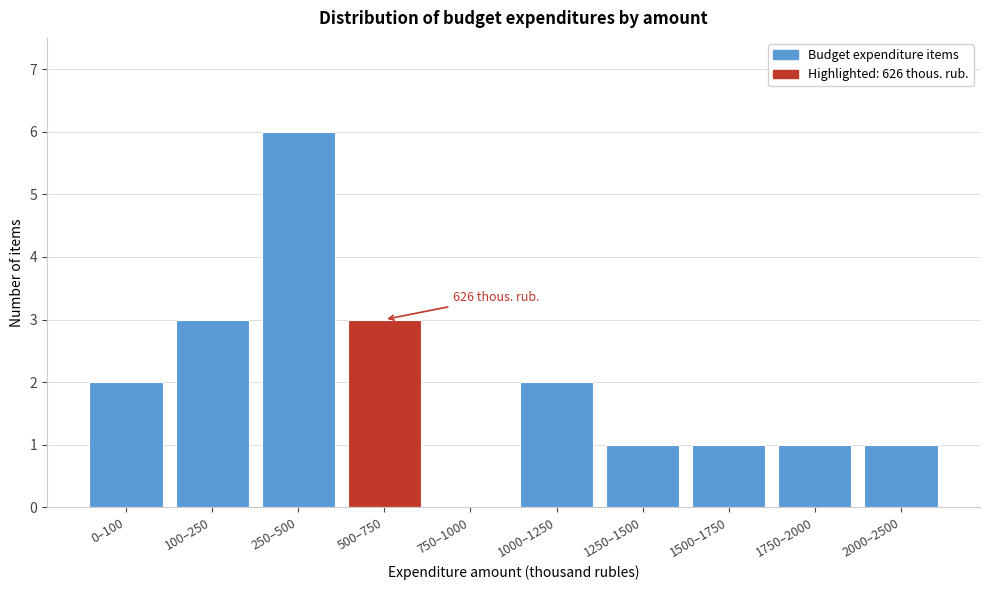

Reading left to right, list all the values displayed in this chart.

0–100=2	100–250=3	250–500=6	500–750=3	750–1000=0	1000–1250=2	1250–1500=1	1500–1750=1	1750–2000=1	2000–2500=1